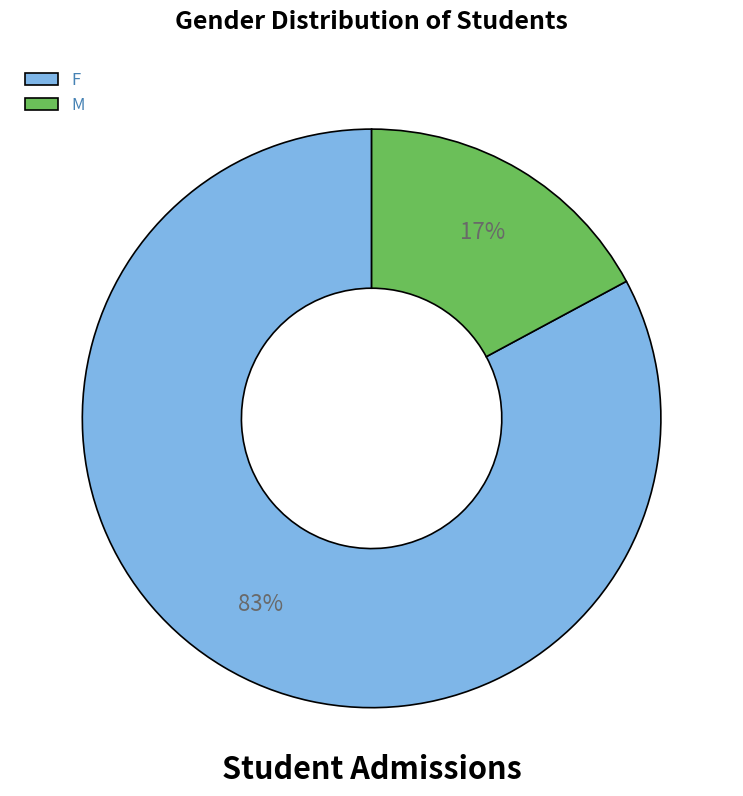

To the nearest percent, what is the difference between the largest and smallest slice percentages?

66%